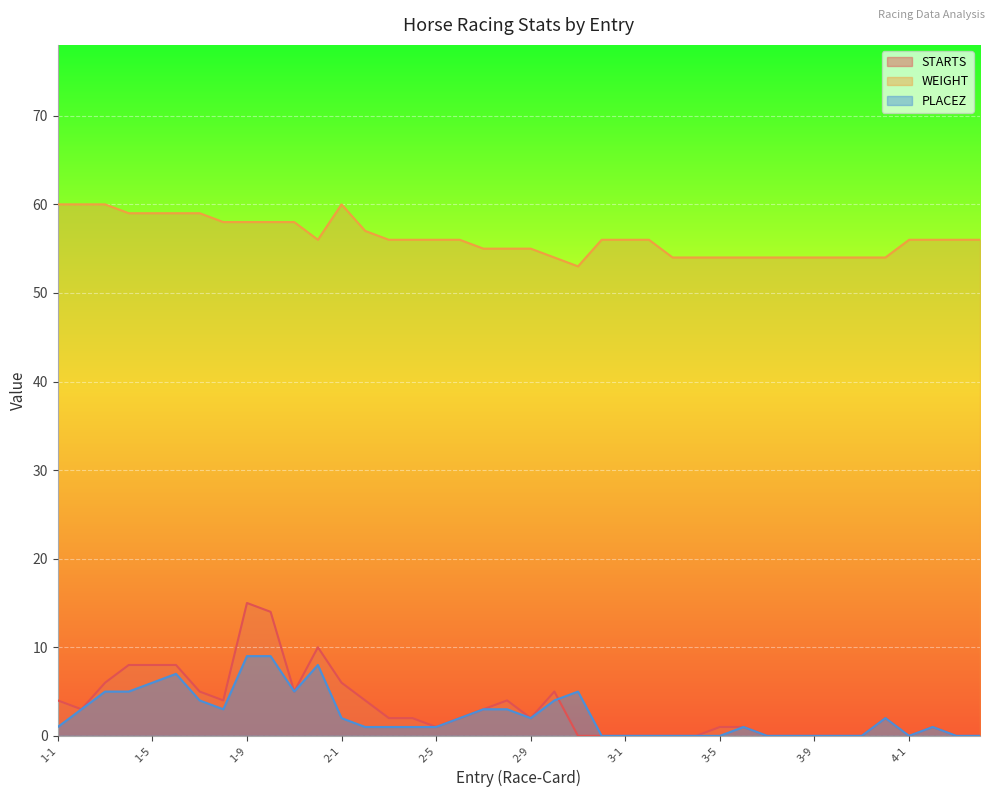

Count the number of categories in the chart.

40